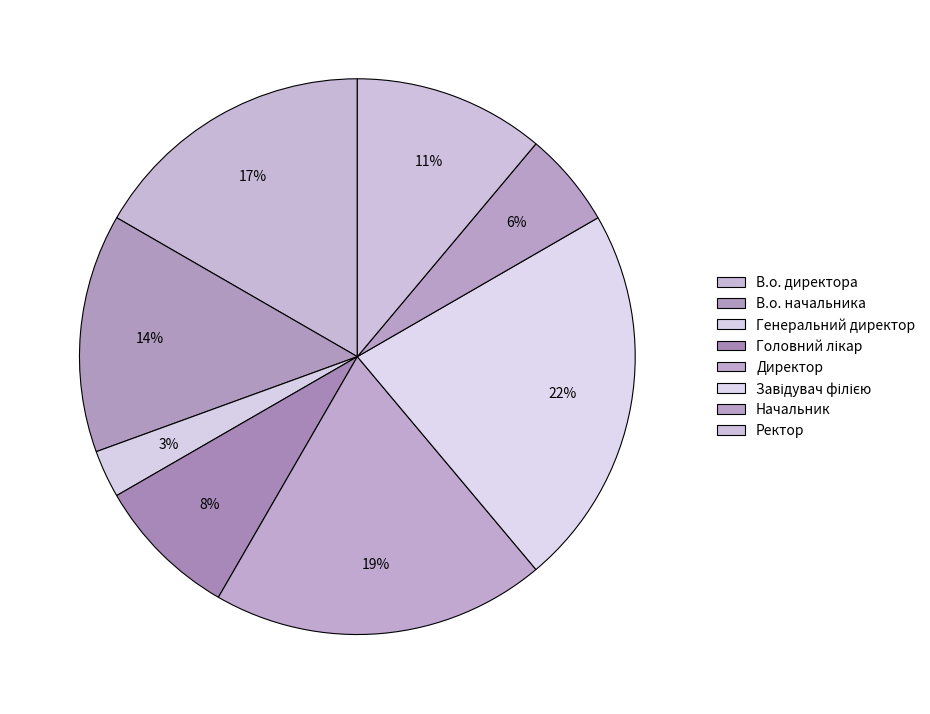

What percentage is NOT represented by Директор?

80.6%